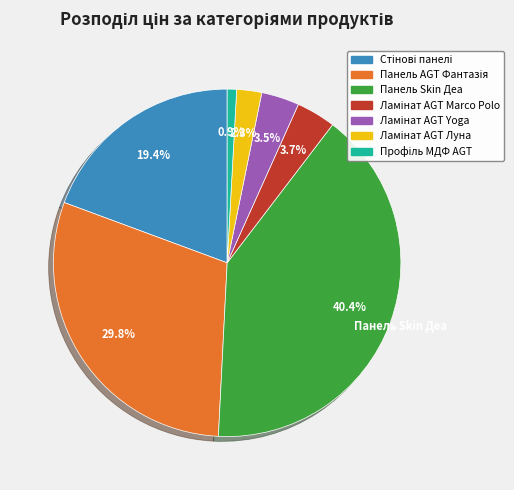

To the nearest percent, what is the difference between the largest and smallest slice percentages?

40%